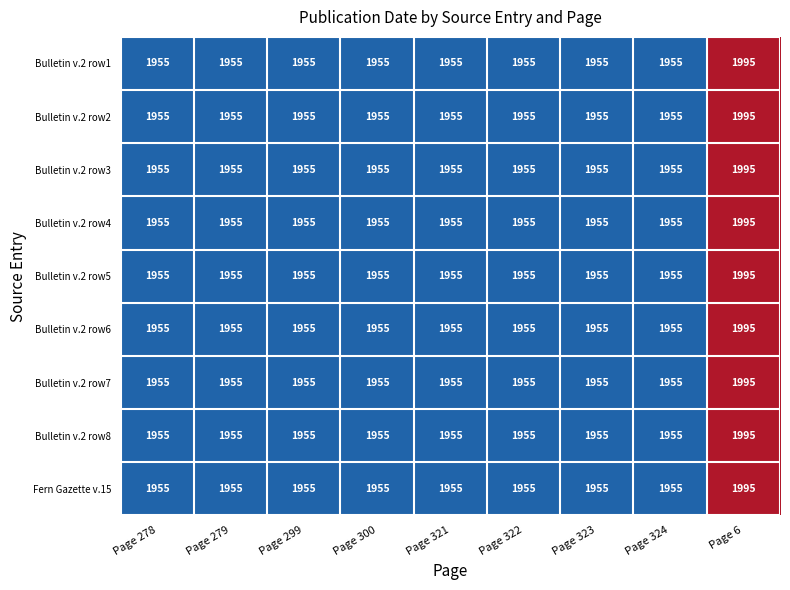

The Bulletin v.2 row5 series shows 1955 at Page 321. True or false?

True